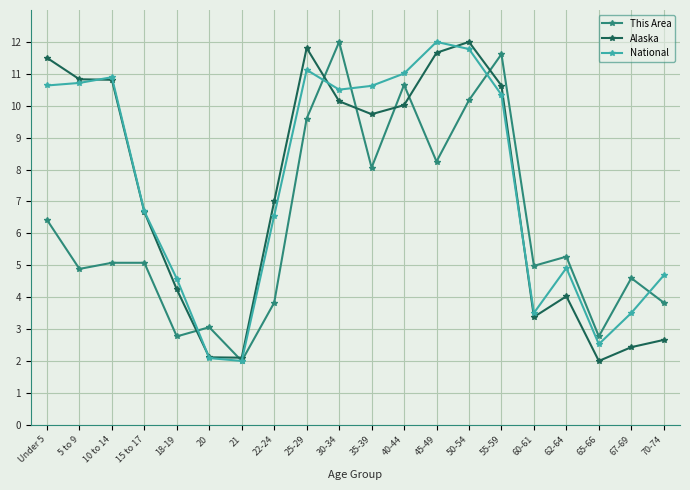

What is the minimum value for National?

2.0